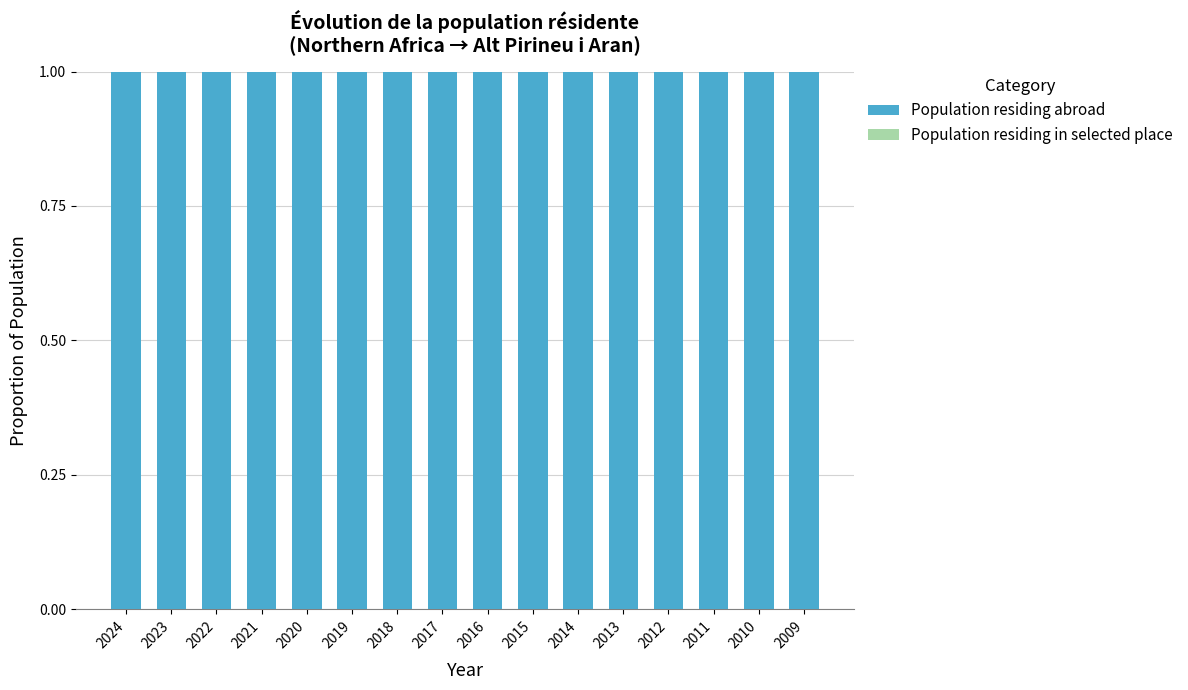

True or false: Population residing abroad has a value of 0.5 at 2019.

False